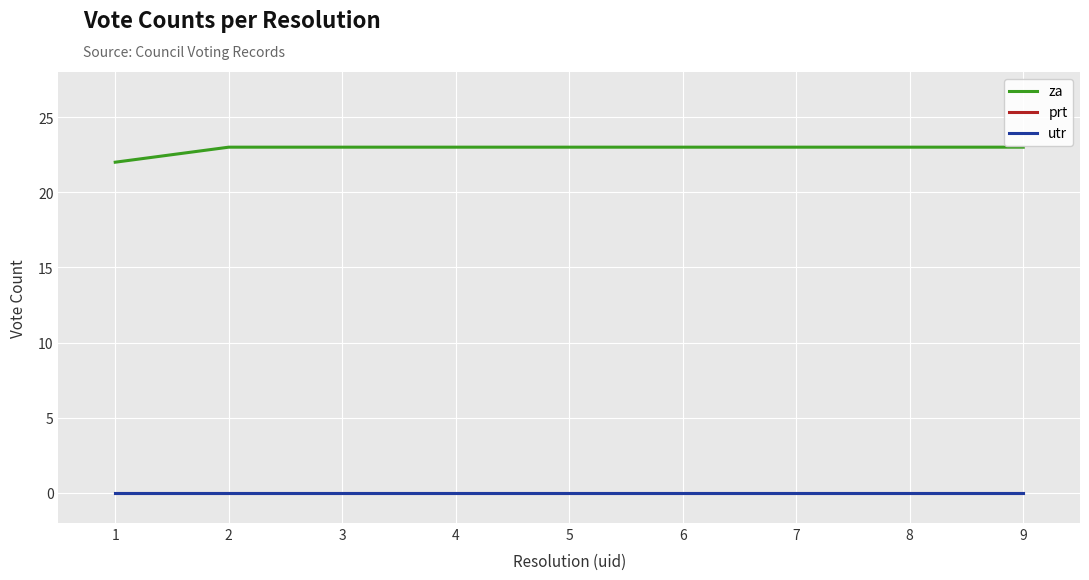

Reading left to right, transcribe all the data shown in this chart.

za: 22	23	23	23	23	23	23	23	23
prt: 0	0	0	0	0	0	0	0	0
utr: 0	0	0	0	0	0	0	0	0